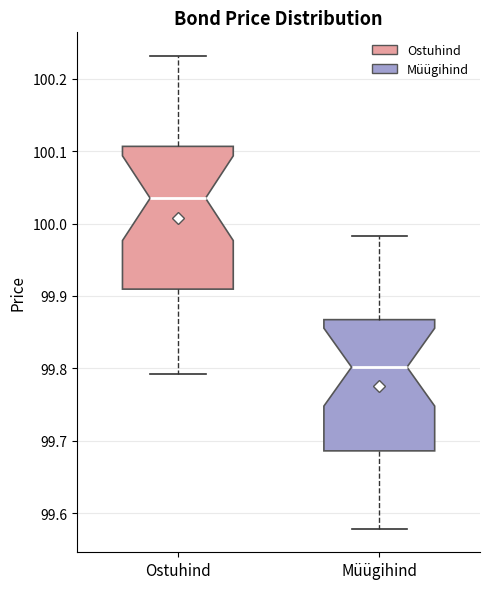

Comparing the boxes themselves (not the whiskers), which one is the tallest?

Ostuhind